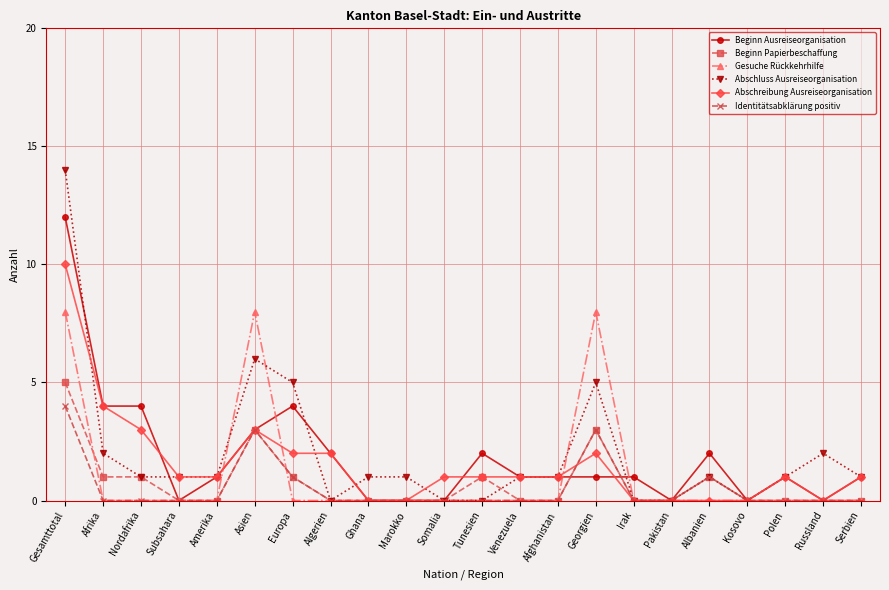

Reading right to left, list all the values displayed in this chart.

Beginn Ausreiseorganisation: Serbien=1	Russland=0	Polen=1	Kosovo=0	Albanien=2	Pakistan=0	Irak=1	Georgien=1	Afghanistan=1	Venezuela=1	Tunesien=2	Somalia=0	Marokko=0	Ghana=0	Algerien=2	Europa=4	Asien=3	Amerika=1	Subsahara=0	Nordafrika=4	Afrika=4	Gesamttotal=12
Beginn Papierbeschaffung: Serbien=0	Russland=0	Polen=0	Kosovo=0	Albanien=1	Pakistan=0	Irak=0	Georgien=3	Afghanistan=0	Venezuela=0	Tunesien=1	Somalia=0	Marokko=0	Ghana=0	Algerien=0	Europa=1	Asien=3	Amerika=0	Subsahara=0	Nordafrika=1	Afrika=1	Gesamttotal=5
Gesuche Rückkehrhilfe: Serbien=0	Russland=0	Polen=0	Kosovo=0	Albanien=0	Pakistan=0	Irak=0	Georgien=8	Afghanistan=0	Venezuela=0	Tunesien=0	Somalia=0	Marokko=0	Ghana=0	Algerien=0	Europa=0	Asien=8	Amerika=0	Subsahara=0	Nordafrika=0	Afrika=0	Gesamttotal=8
Abschluss Ausreiseorganisation: Serbien=1	Russland=2	Polen=1	Kosovo=0	Albanien=1	Pakistan=0	Irak=0	Georgien=5	Afghanistan=1	Venezuela=1	Tunesien=0	Somalia=0	Marokko=1	Ghana=1	Algerien=0	Europa=5	Asien=6	Amerika=1	Subsahara=1	Nordafrika=1	Afrika=2	Gesamttotal=14
Abschreibung Ausreiseorganisation: Serbien=1	Russland=0	Polen=1	Kosovo=0	Albanien=0	Pakistan=0	Irak=0	Georgien=2	Afghanistan=1	Venezuela=1	Tunesien=1	Somalia=1	Marokko=0	Ghana=0	Algerien=2	Europa=2	Asien=3	Amerika=1	Subsahara=1	Nordafrika=3	Afrika=4	Gesamttotal=10
Identitätsabklärung positiv: Serbien=0	Russland=0	Polen=0	Kosovo=0	Albanien=1	Pakistan=0	Irak=0	Georgien=3	Afghanistan=0	Venezuela=0	Tunesien=0	Somalia=0	Marokko=0	Ghana=0	Algerien=0	Europa=1	Asien=3	Amerika=0	Subsahara=0	Nordafrika=0	Afrika=0	Gesamttotal=4